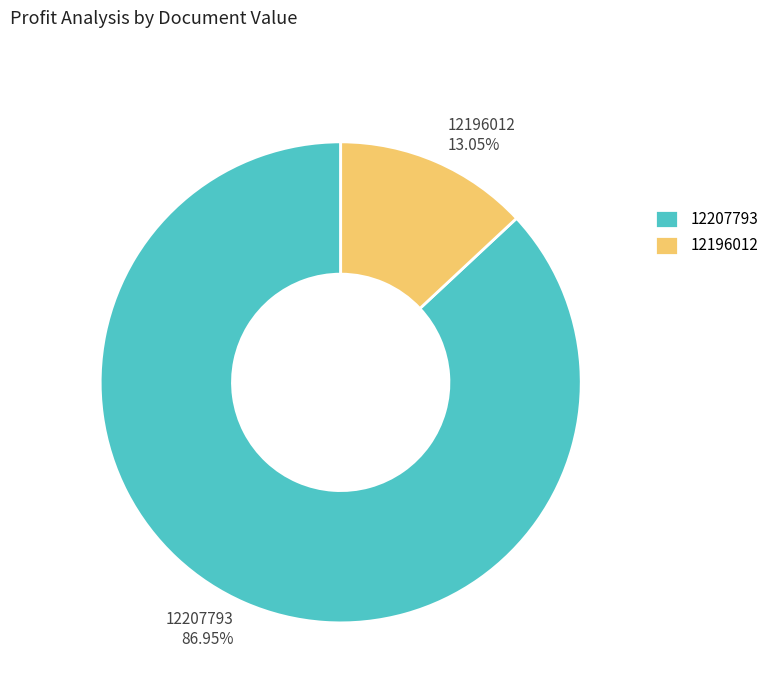

Count the number of slices in the pie.

2